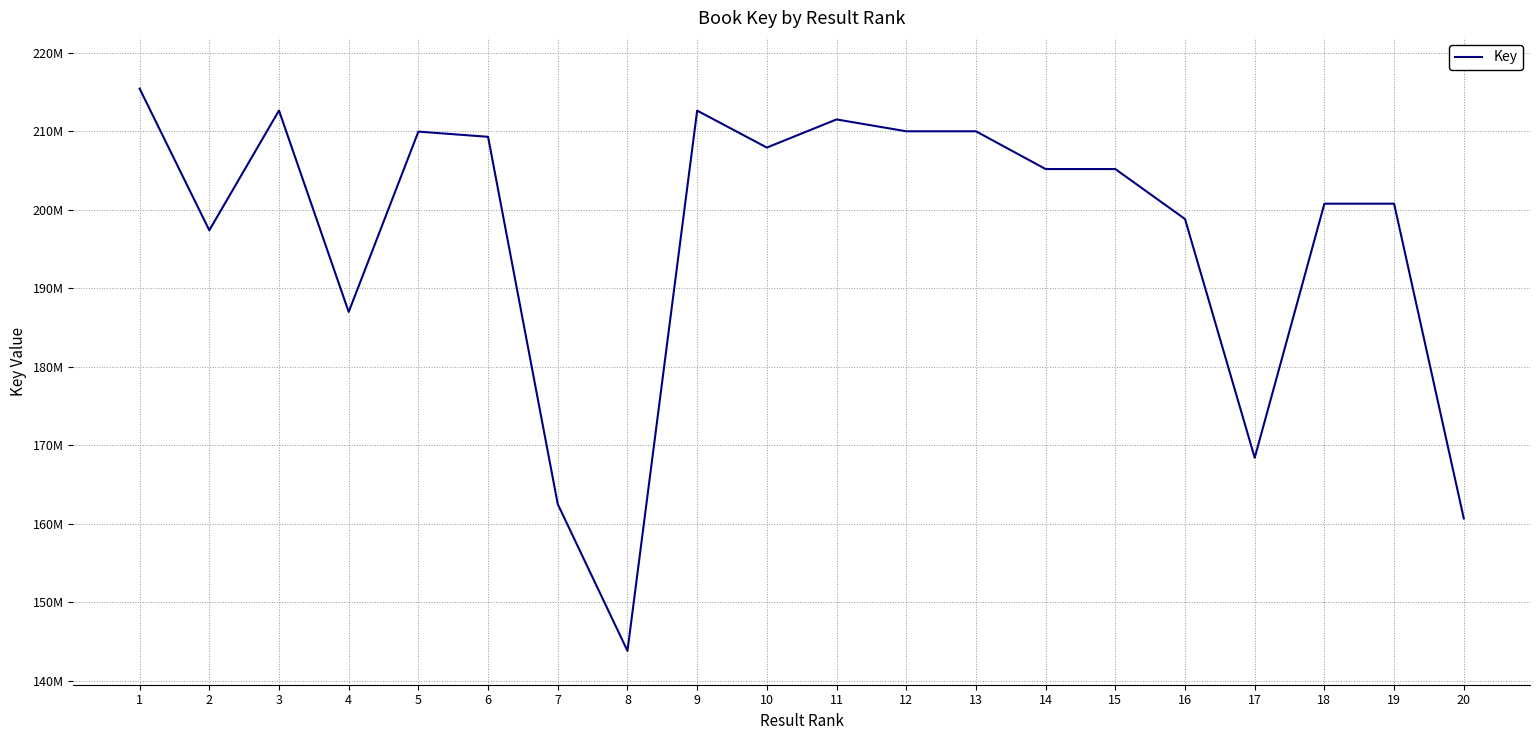

Does the chart have visible grid lines?

Yes